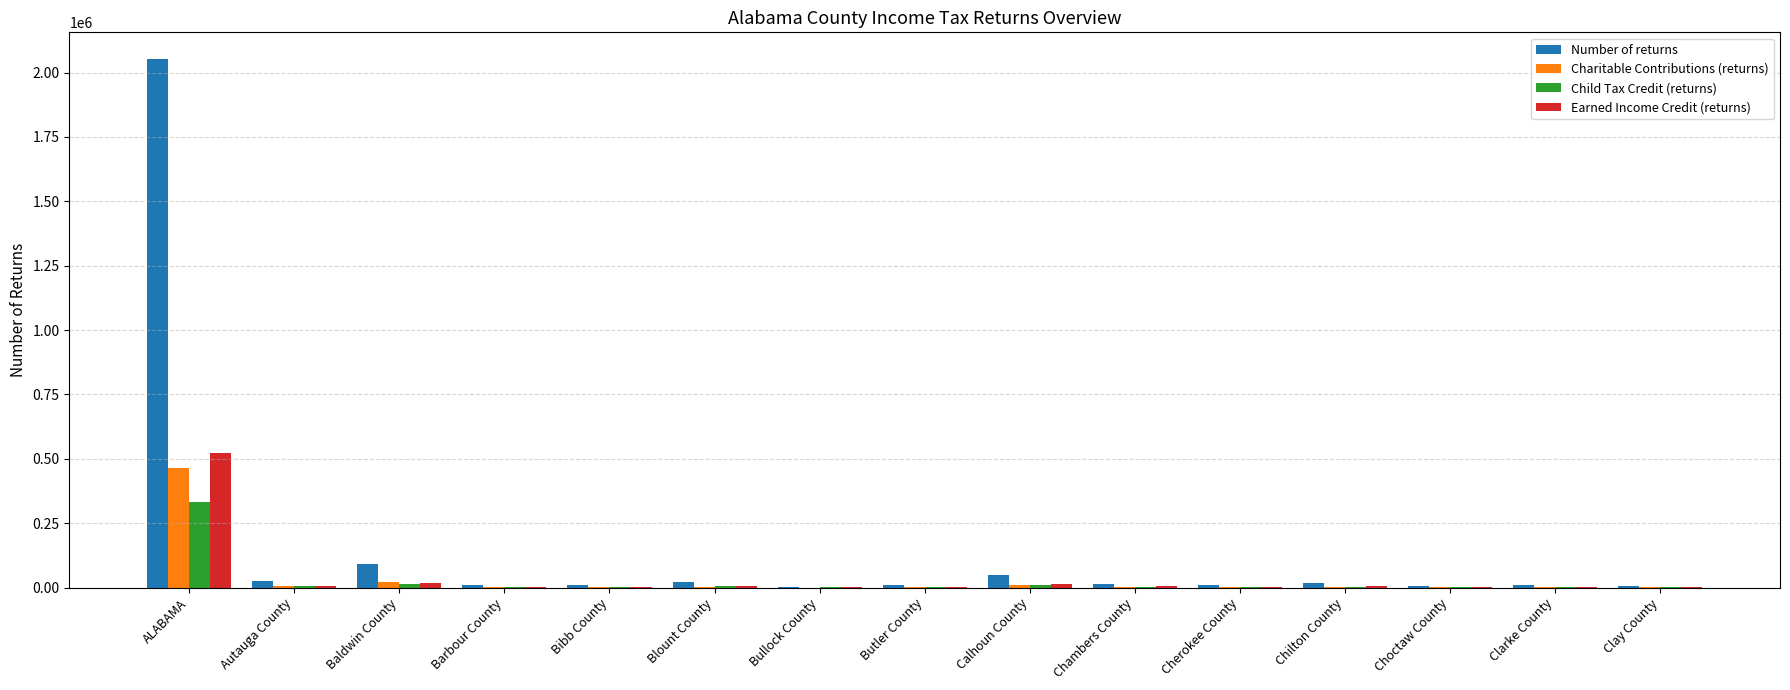

Between ALABAMA and Chilton County, which series saw the biggest shift?

Number of returns